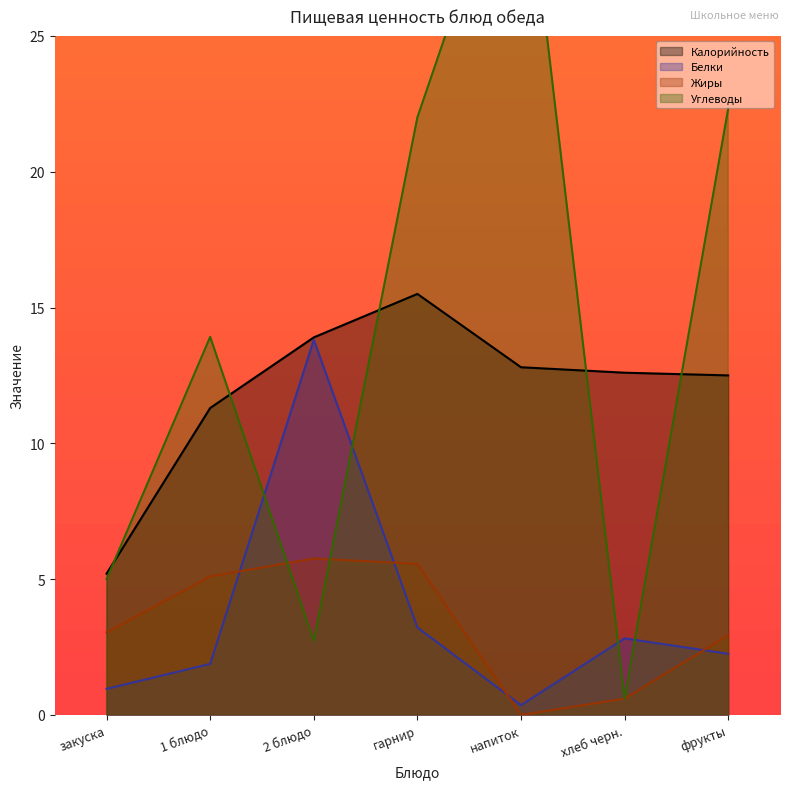

What is the greatest value displayed?

33.2